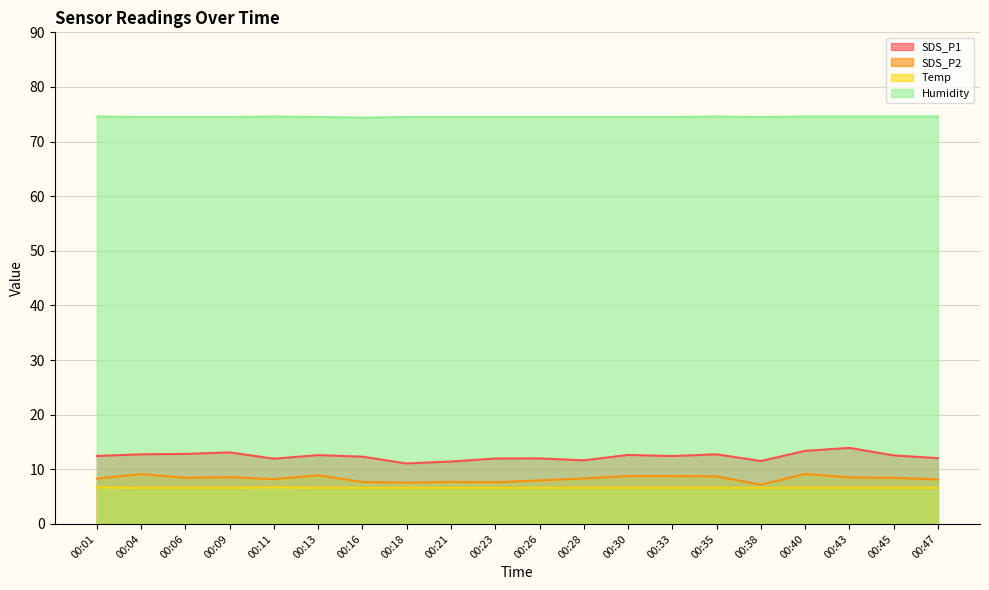

At 00:06, list the series in order from smallest to largest.

Temp, SDS_P2, SDS_P1, Humidity